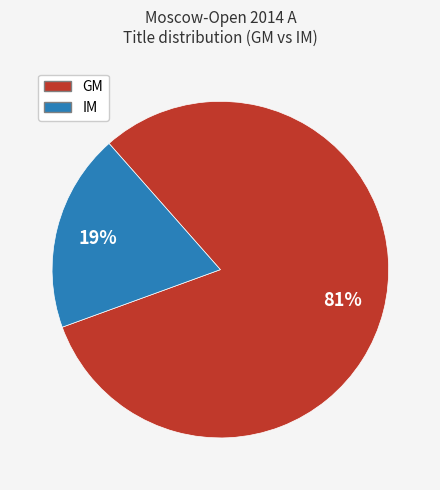

Which has a higher value, IM or GM?

GM